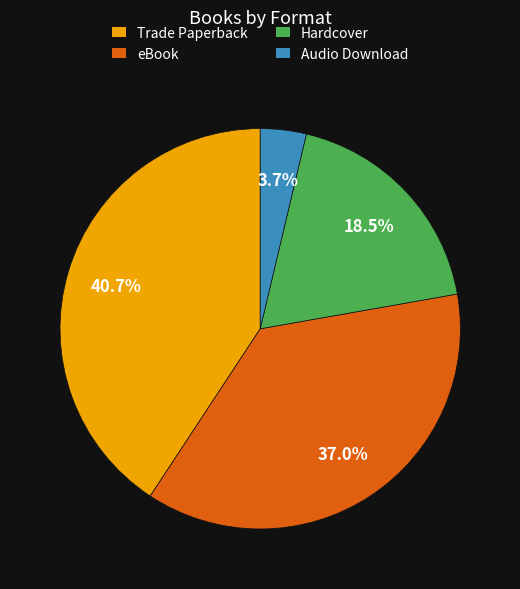

What percentage is the eBook slice, to the nearest percent?

37%